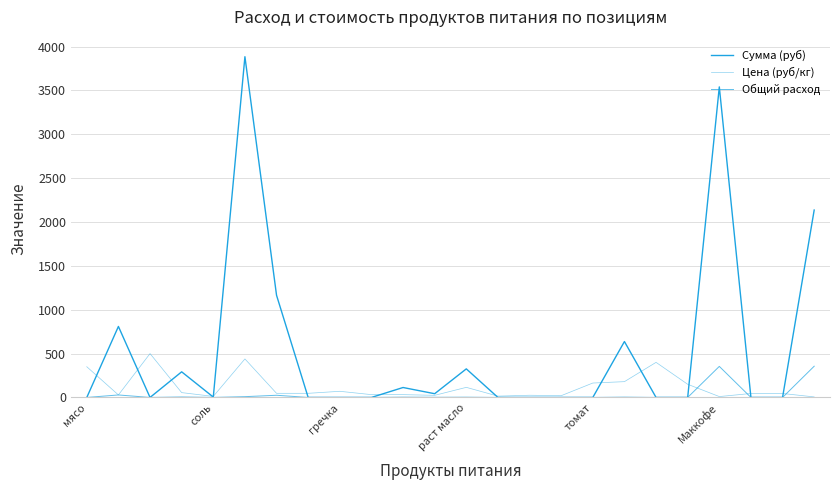

Which series ends up on top after the final intersection of Цена (руб/кг) and Сумма (руб)?

Сумма (руб)